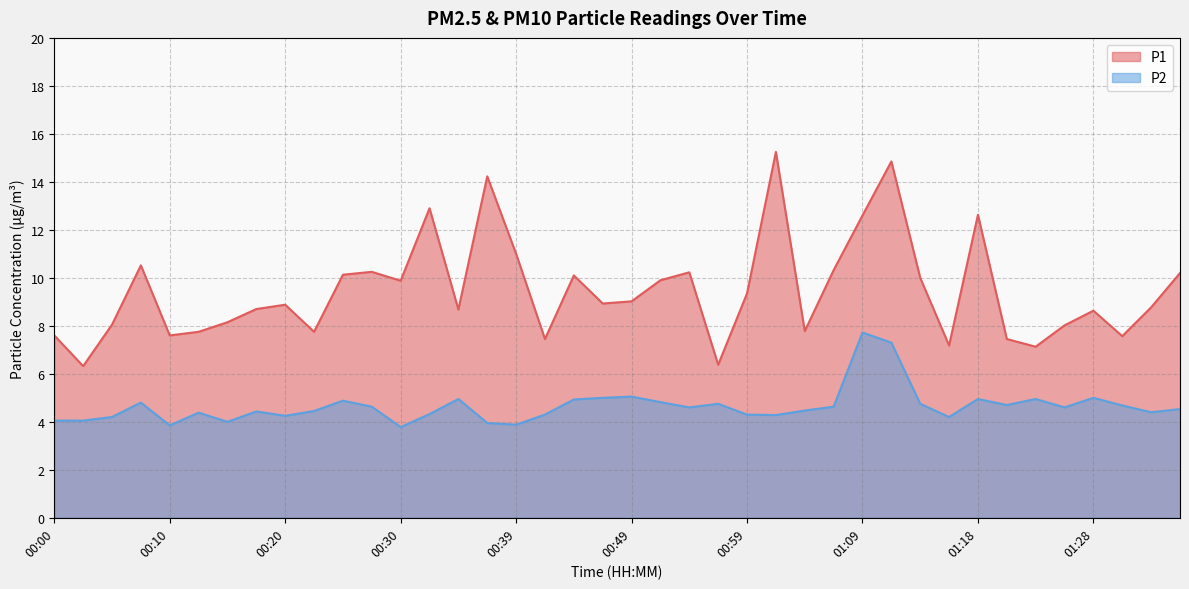

True or false: P1 has more than 0 points higher than both neighbors.

True